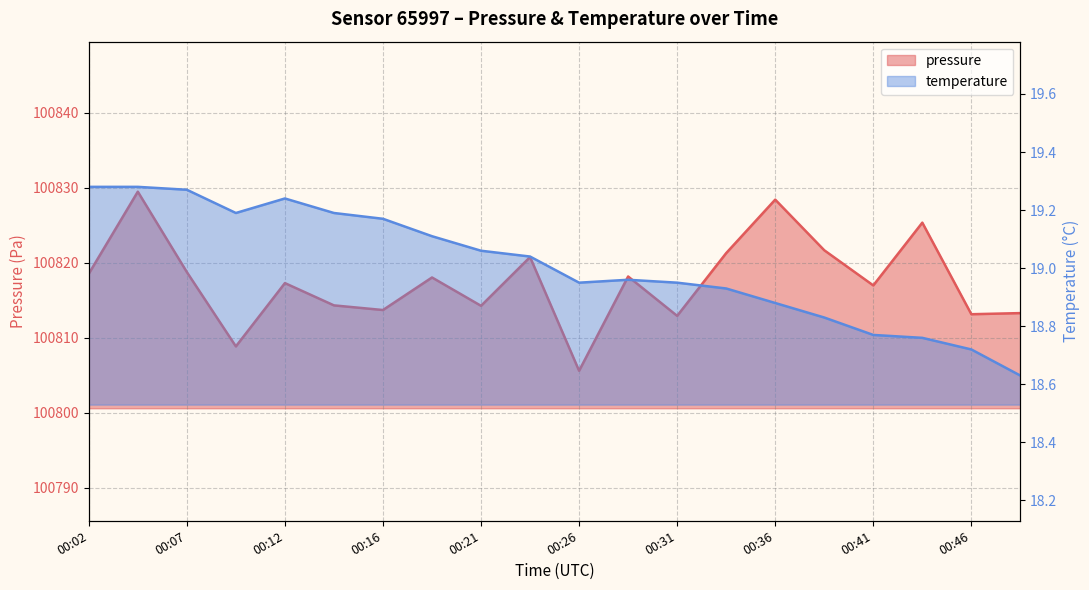

Rank the series by their average value, from highest to lowest.

pressure, temperature